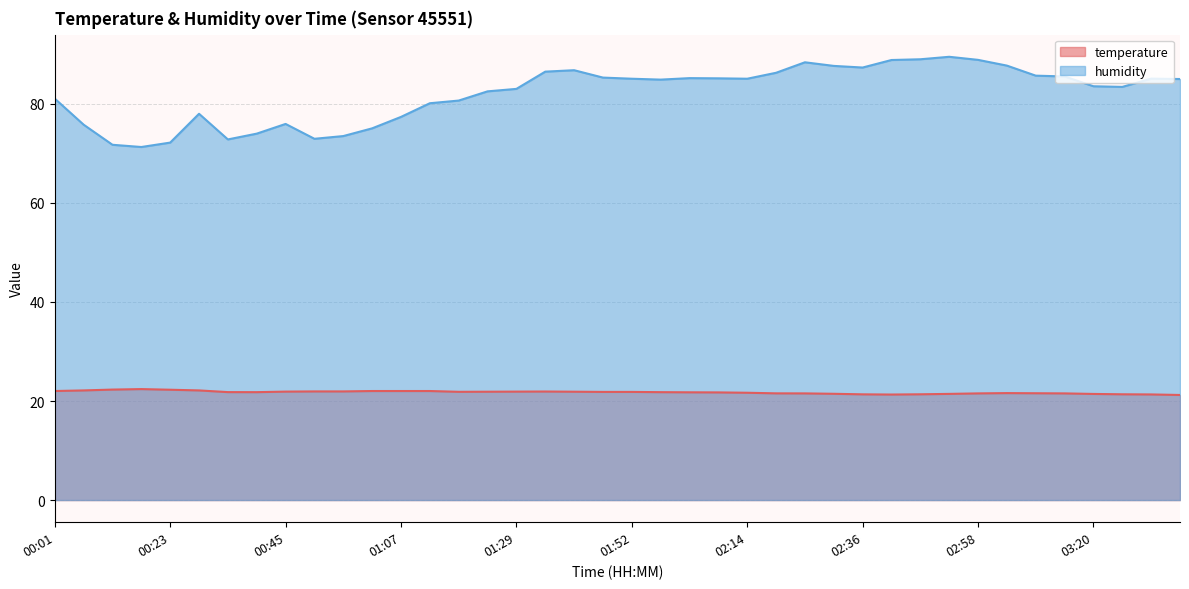

What is the approximate value of temperature at 02:08?

21.7